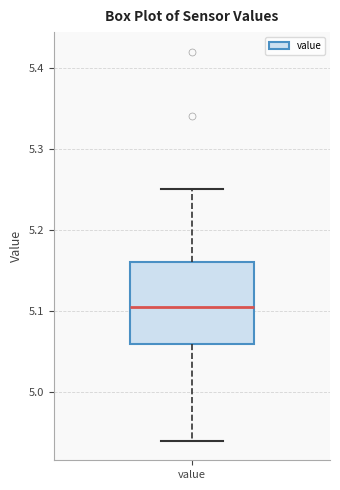

Where is the upper edge of the box for value on the y-axis? The values are not printed on the chart, so give them approximately, as read against the axis.

5.16